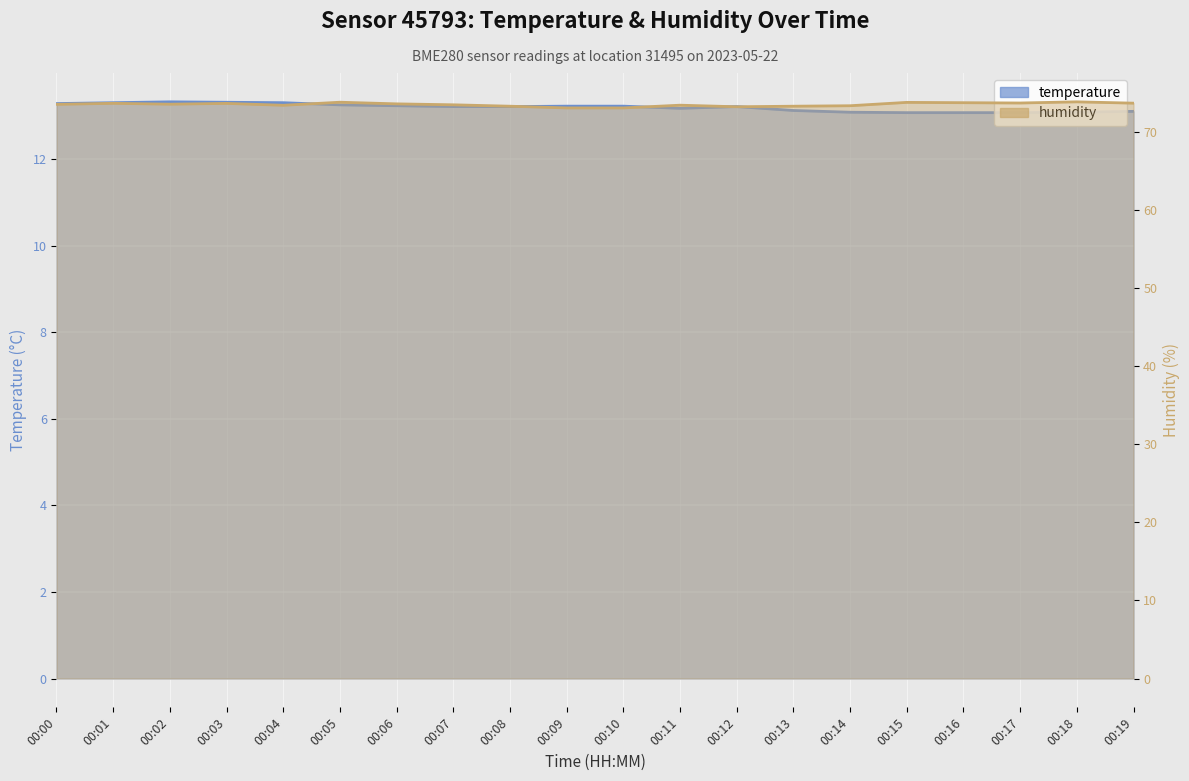

True or false: humidity has more than 0 interior local peaks.

True